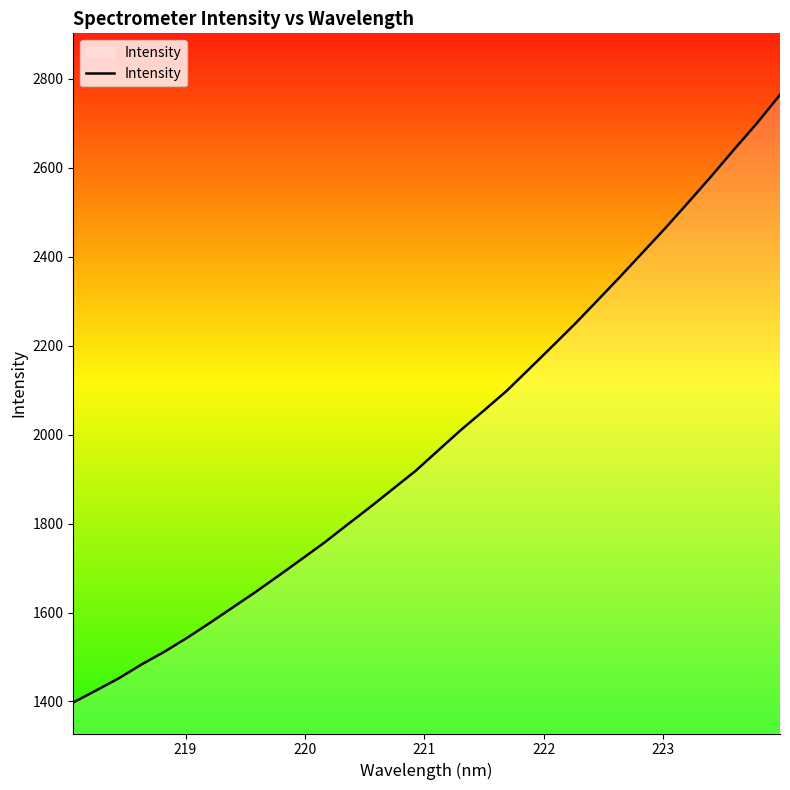

What is the smallest value displayed?

1397.9